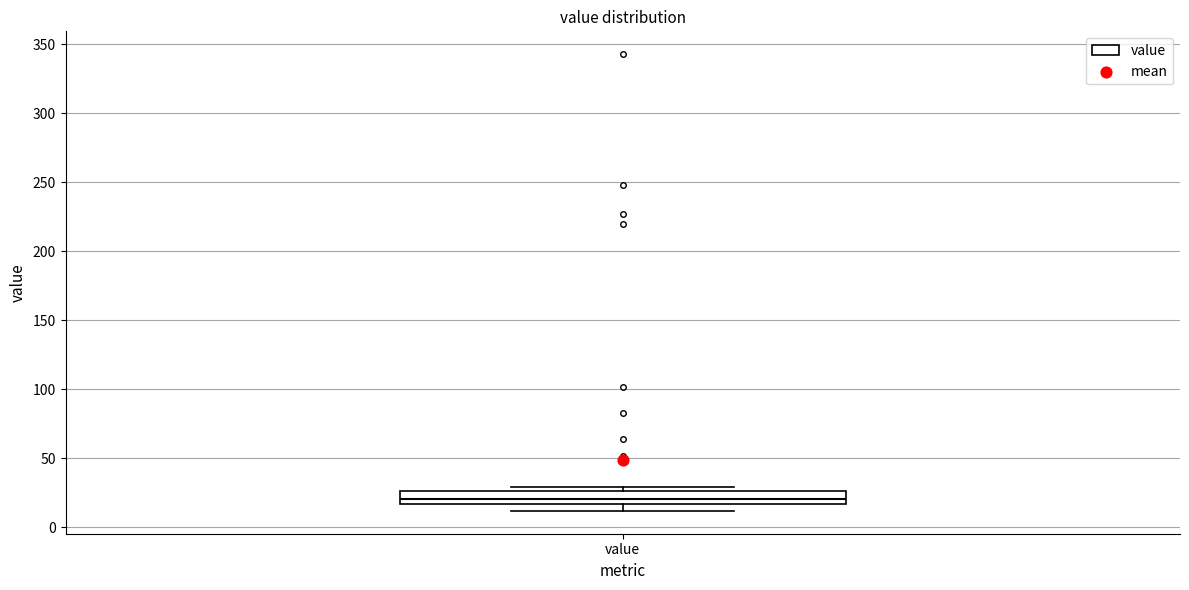

Read this box plot against the y-axis: the position of the median line, the range covered by the box, and the ends of both whiskers. The values are not printed on the chart, so give them approximately, as read against the axis.

median 20, box 15 to 25, whiskers 10 to 30